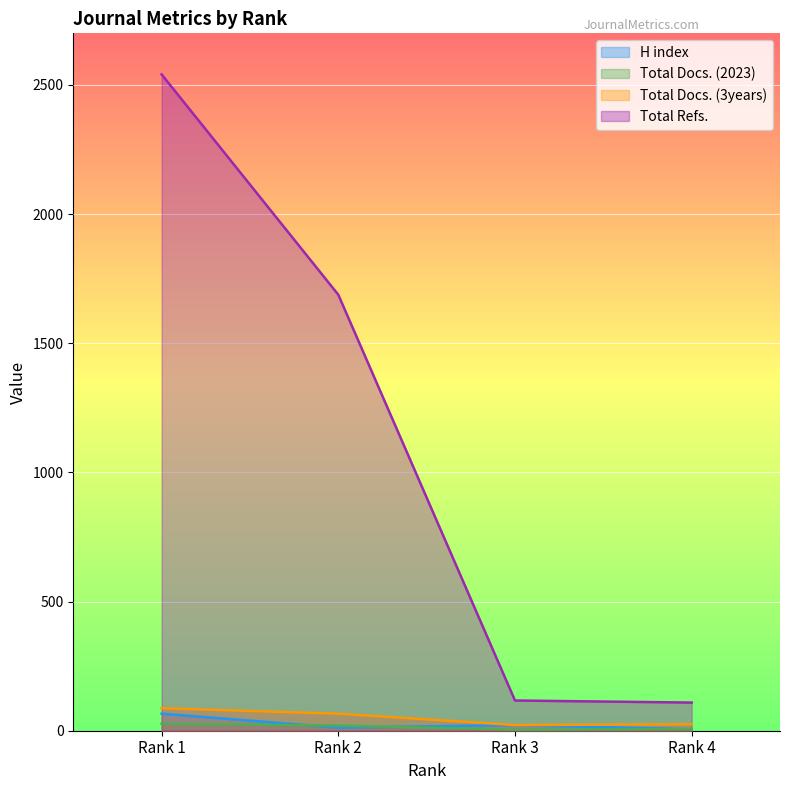

List the series in order of their peak value, highest first.

Total Refs., Total Docs. (3years), H index, Total Docs. (2023)